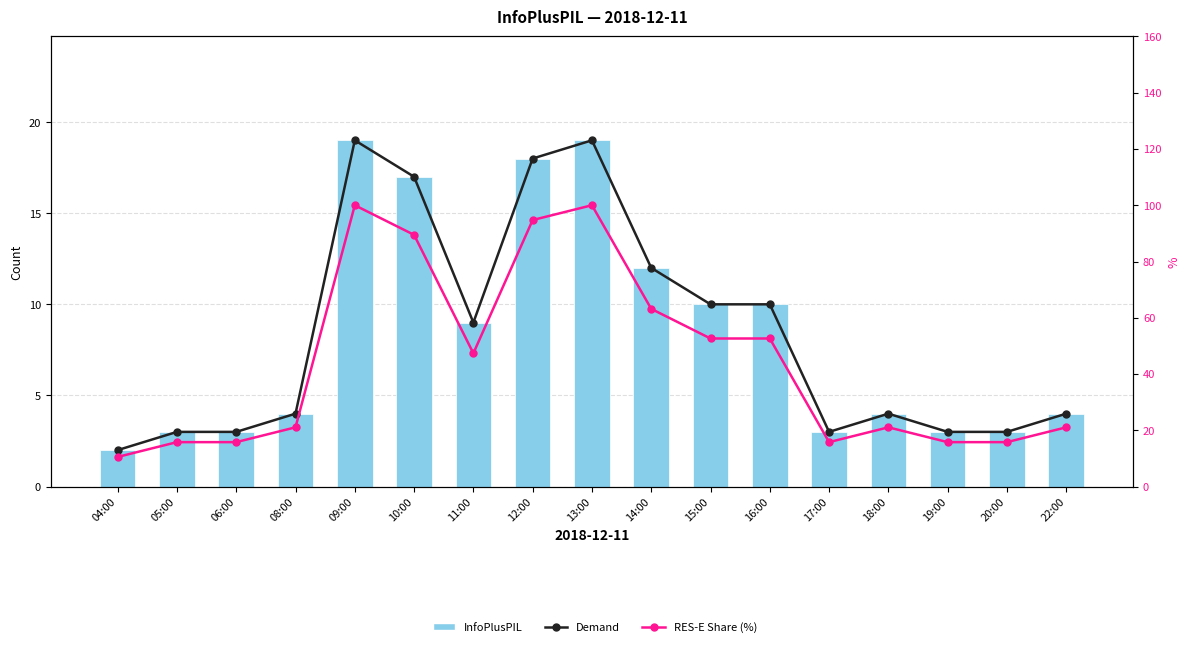

How many categories are shown in the chart?

17